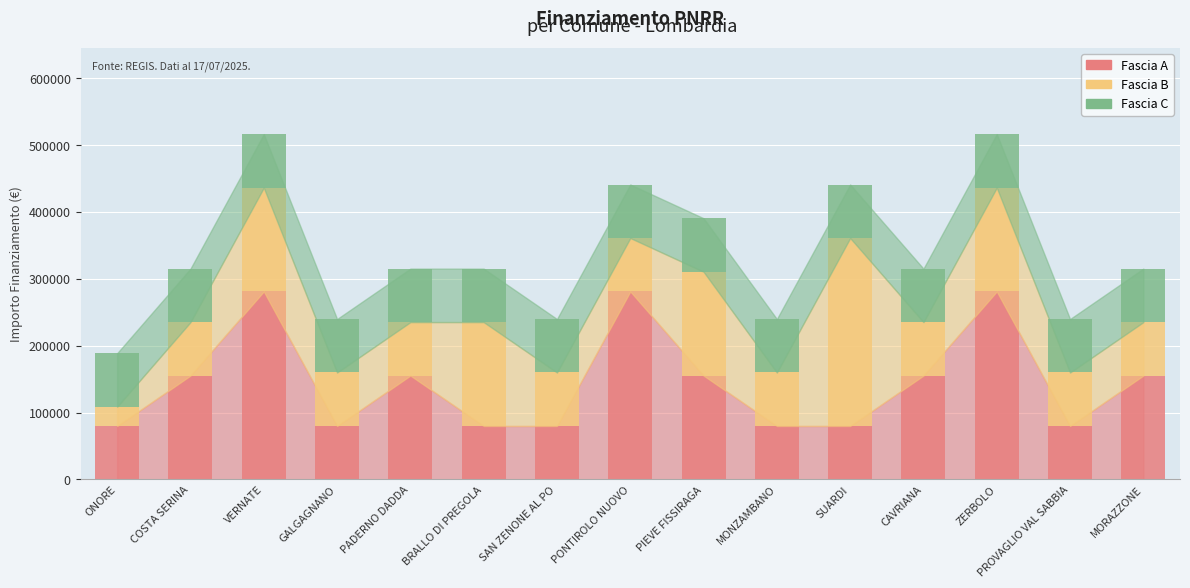

What is the approximate value of Fascia A at CAVRIANA?

155234